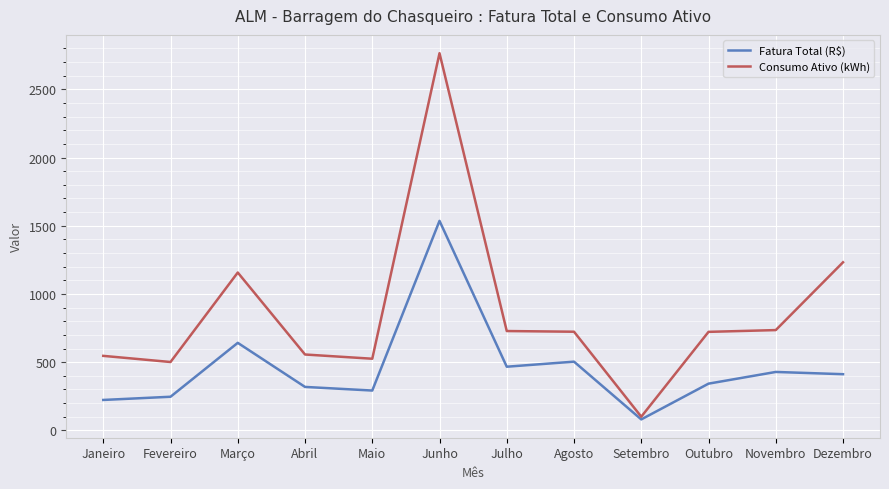

At which label is Fatura Total (R$) closest to 807?

Março